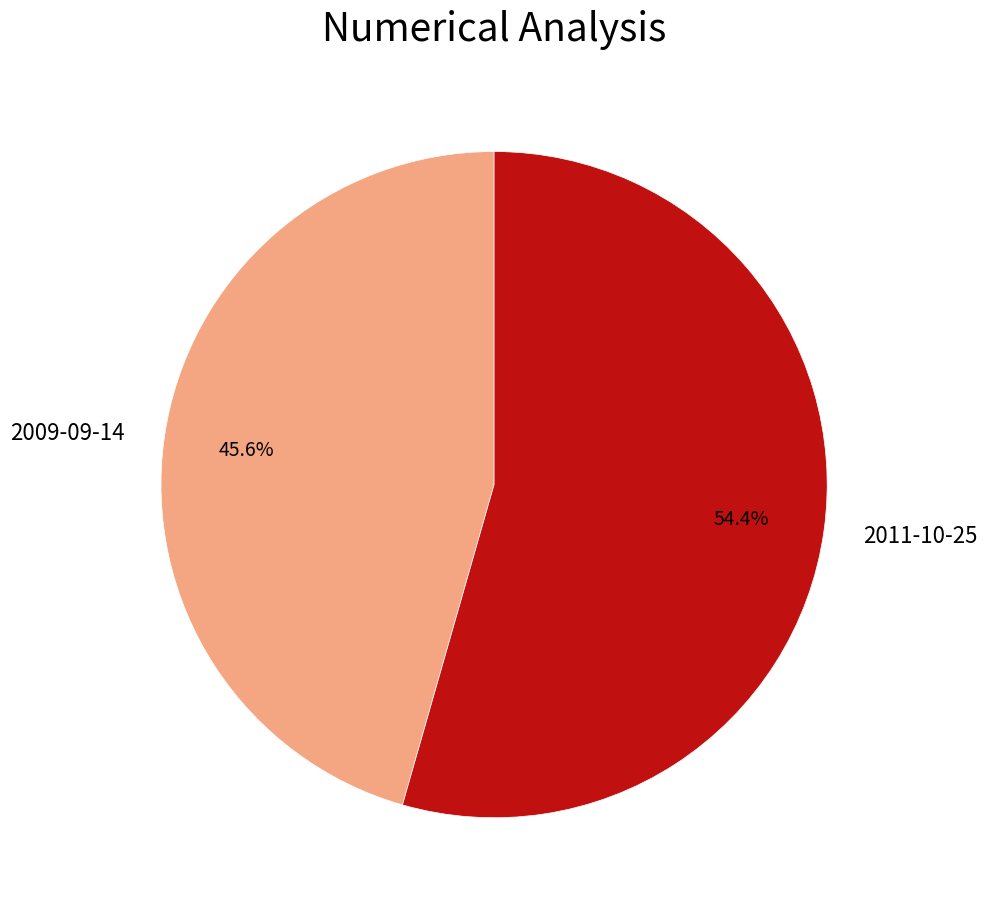

The 2011-10-25 slice represents 60% of the pie. True or false?

False